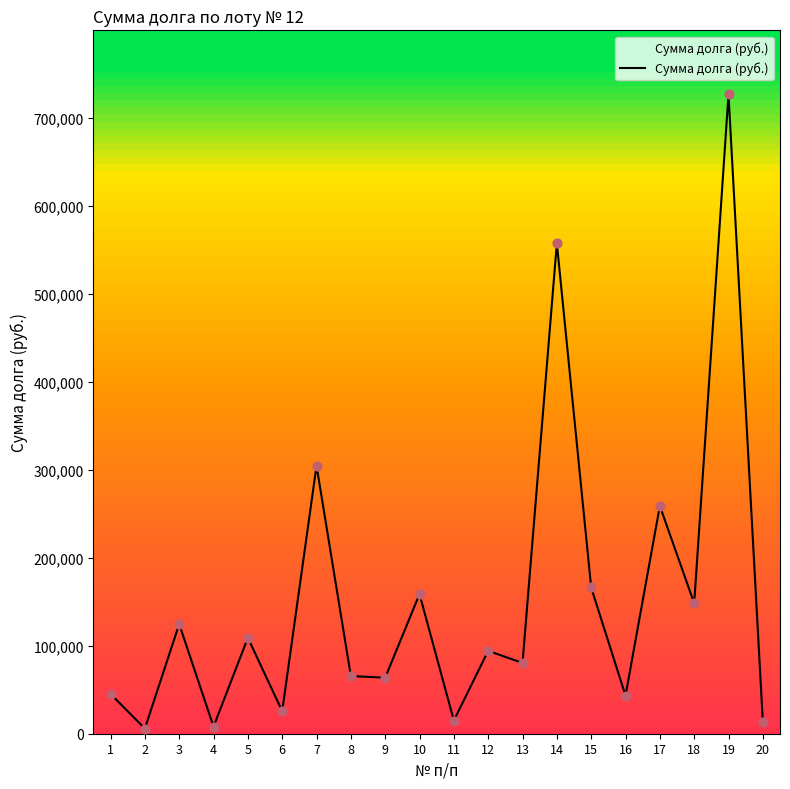

Which has a higher value, 16 or 4?

16